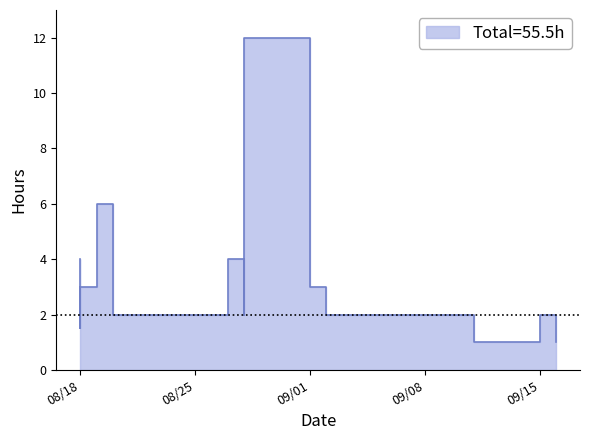

Count the number of categories in the chart.

20